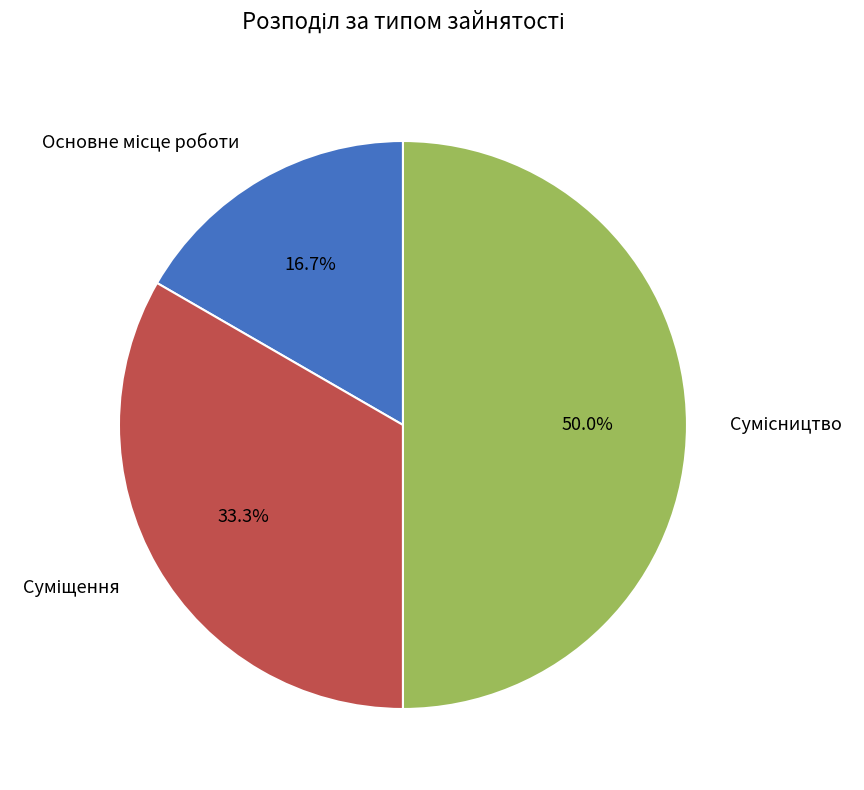

How many slices are in this pie chart?

3